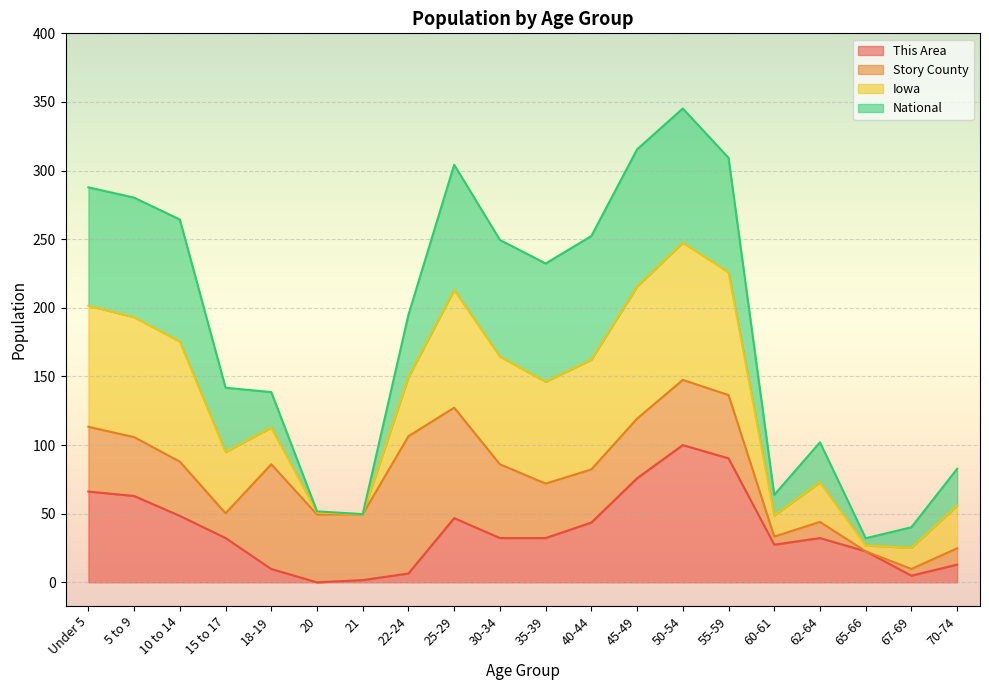

What is the highest value of the This Area series?

100.0